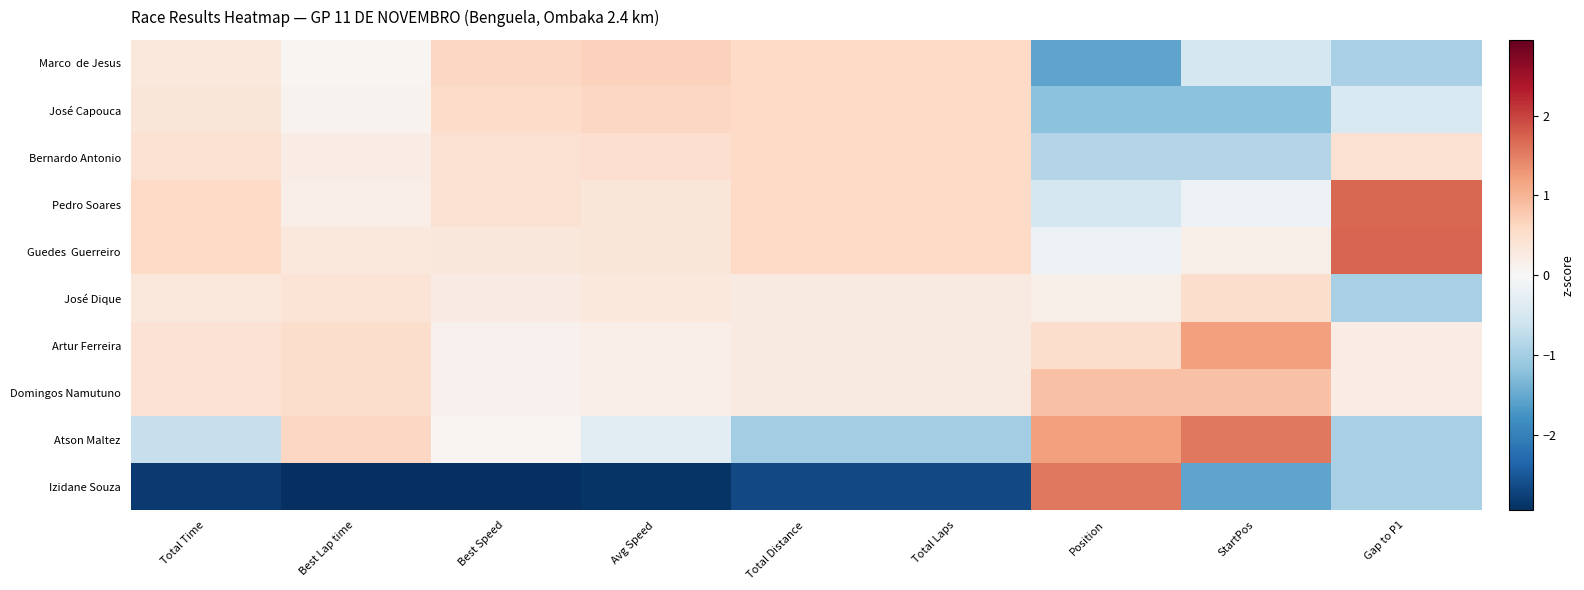

Which series has the widest spread of values?

Izidane Souza